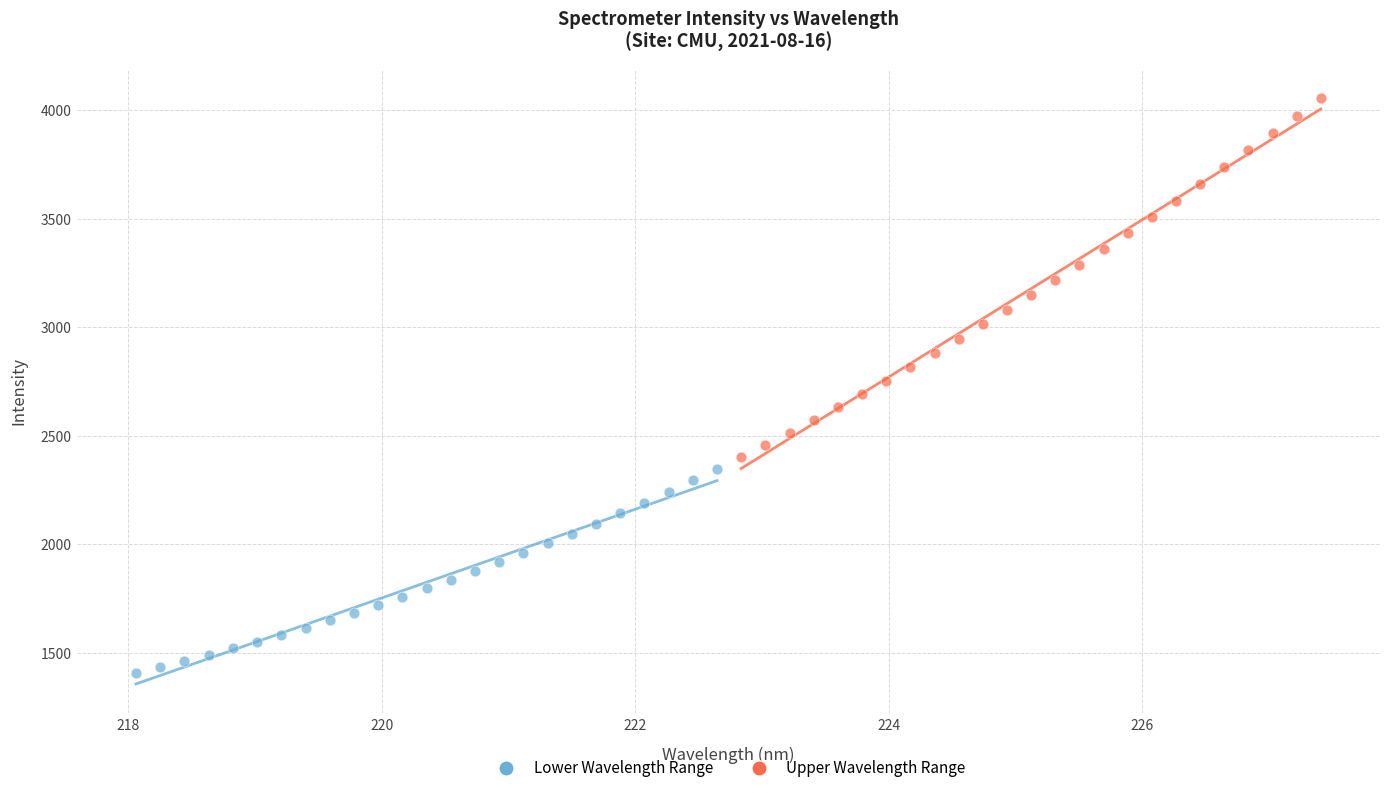

Which series contains the lowest Y value?

Lower Wavelength Range